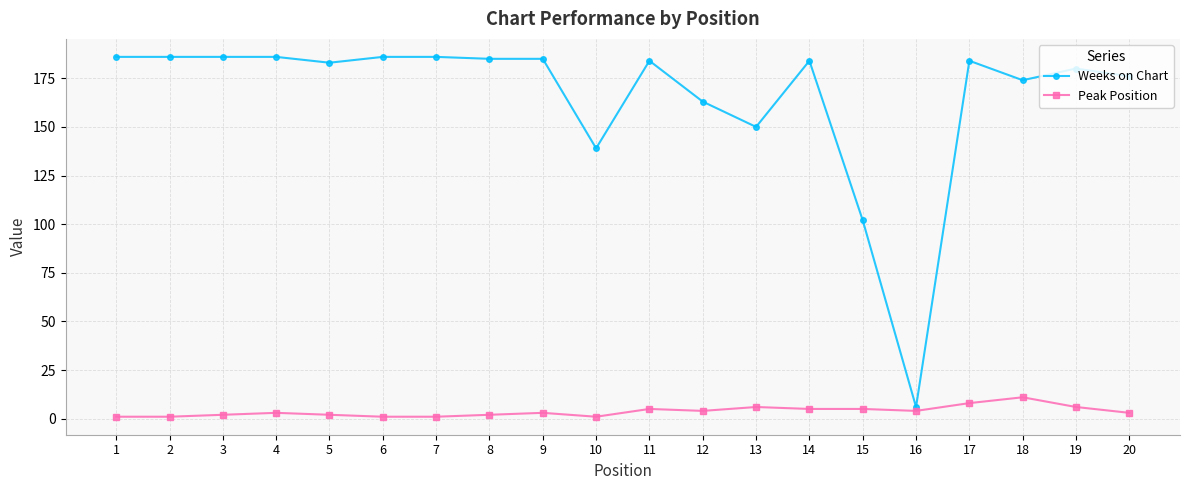

What is the difference between the Weeks on Chart values at 5 and 16?

177